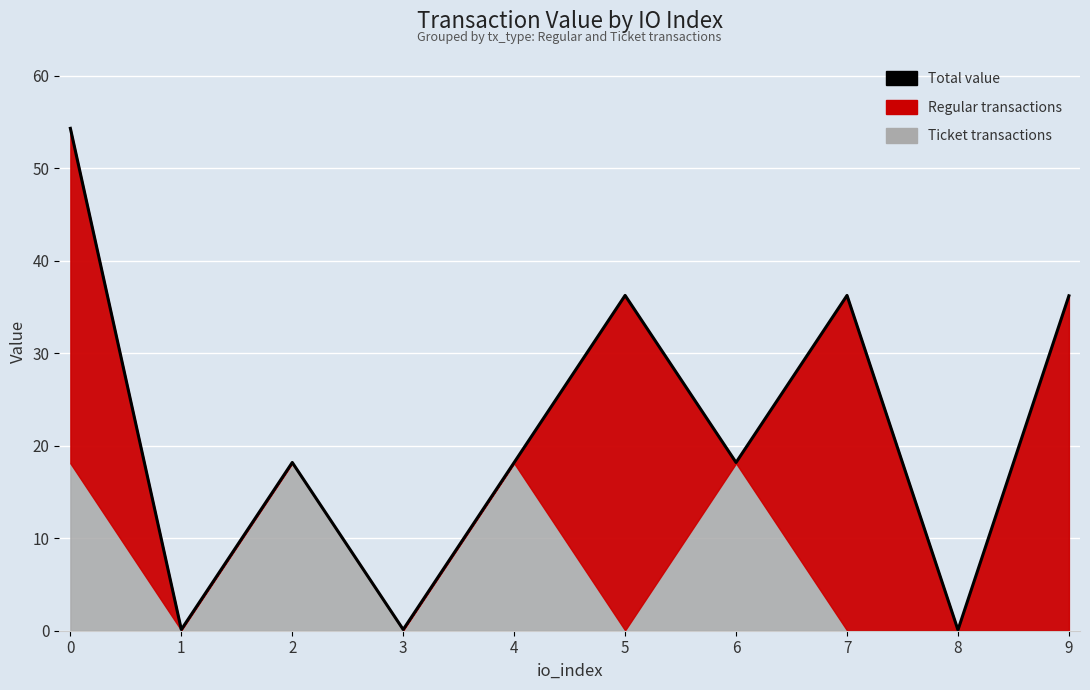

Which category has the lowest value across all series?

8